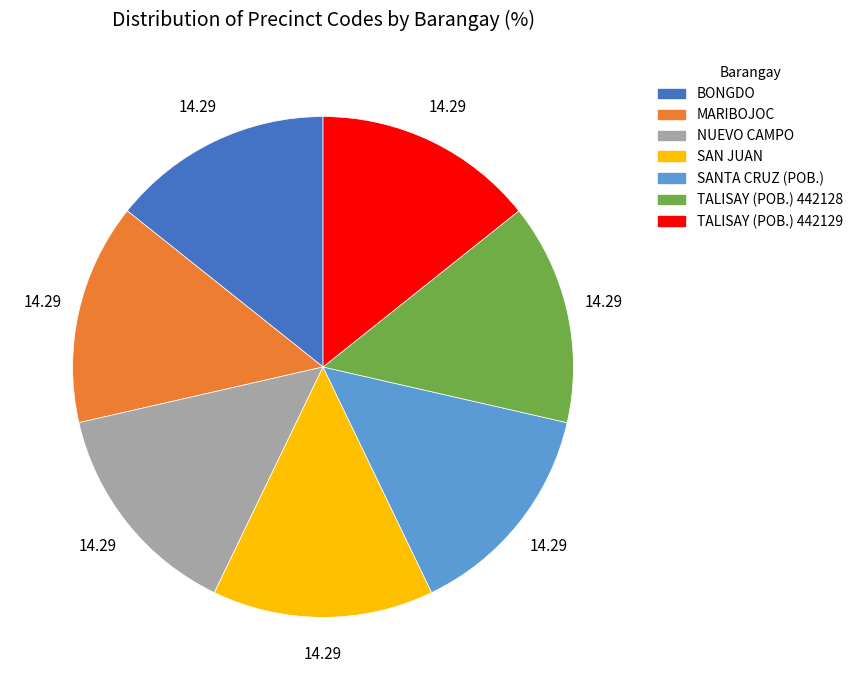

Is there any slice that represents more than half of the pie?

No